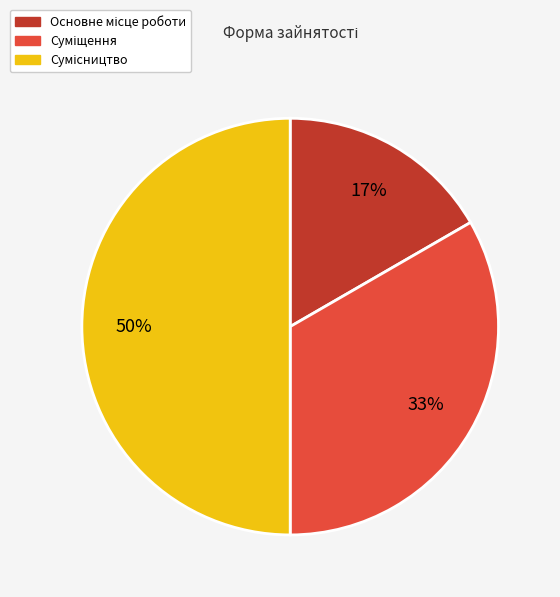

To the nearest percent, what is the average slice percentage?

33%